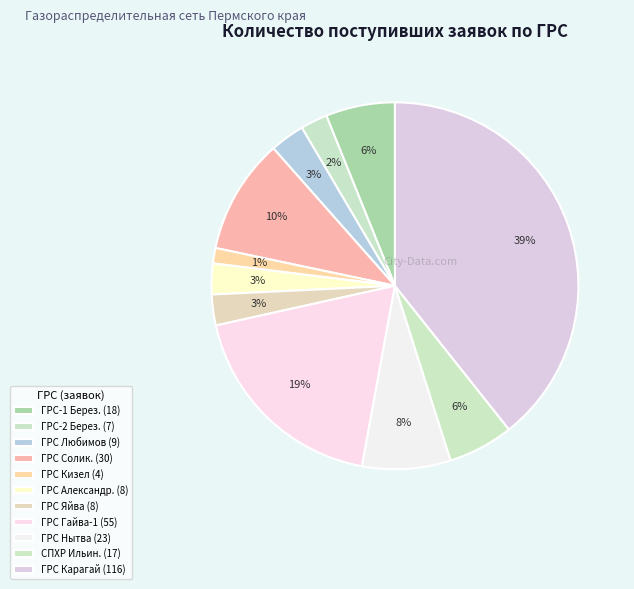

Count the number of slices in the pie.

11